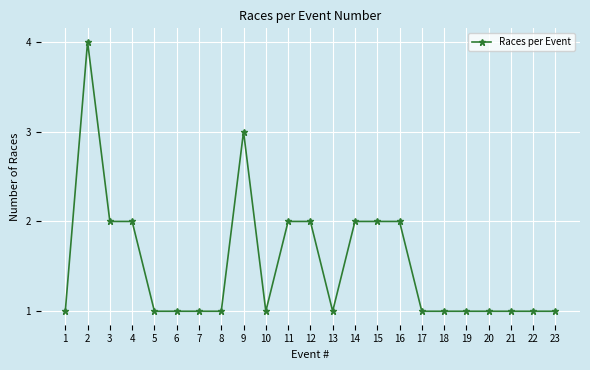

What is the average value?

2